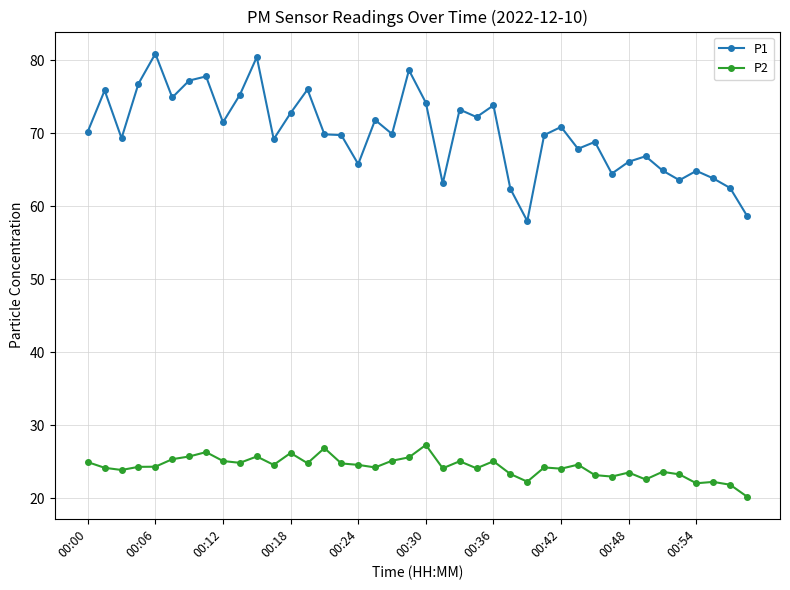

True or false: P2 and P1 intersect in this chart.

False